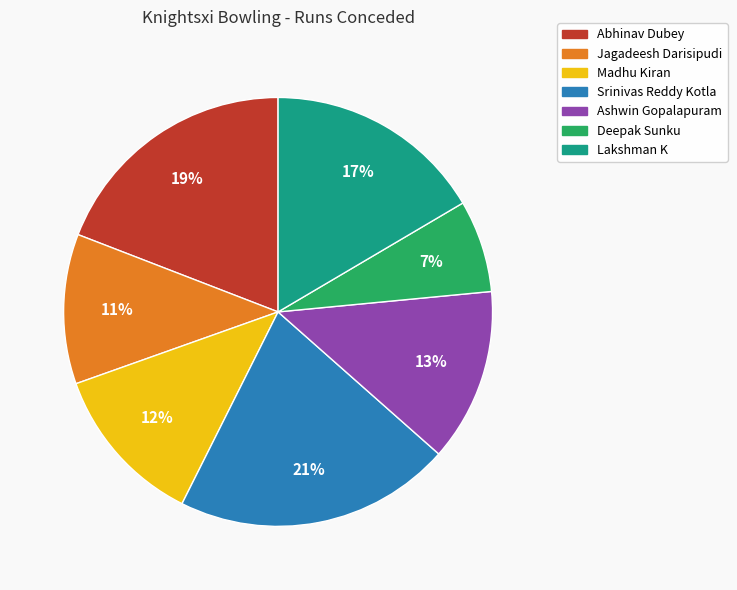

Is it true that Lakshman K is 26% of the pie?

False